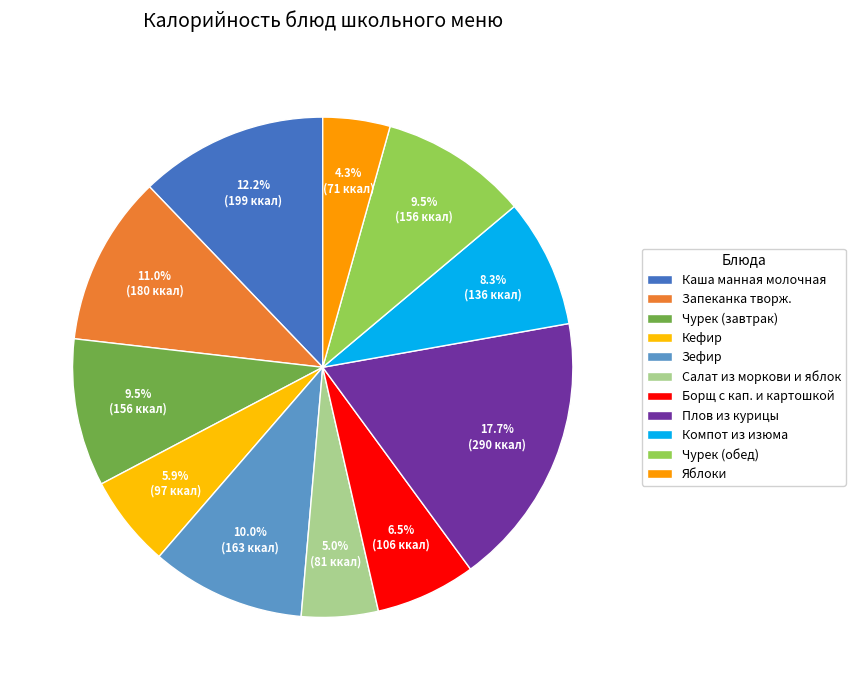

What is the change in value from Кефир to Борщ с кап. и картошкой?

+9